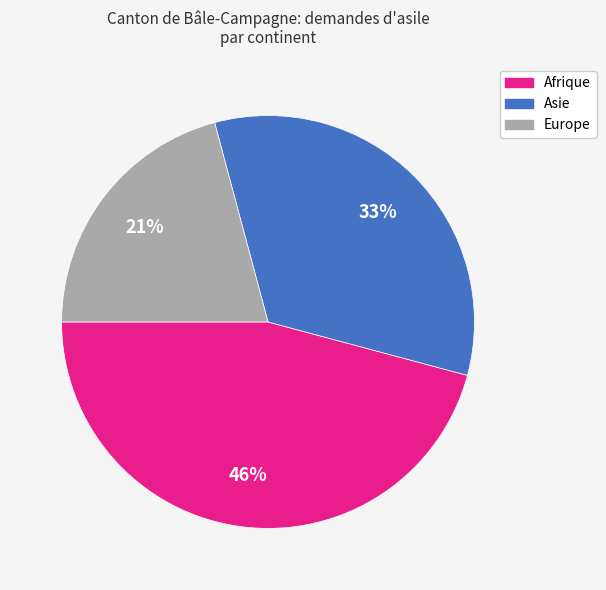

To the nearest percent, what percentage of the pie is Europe?

21%